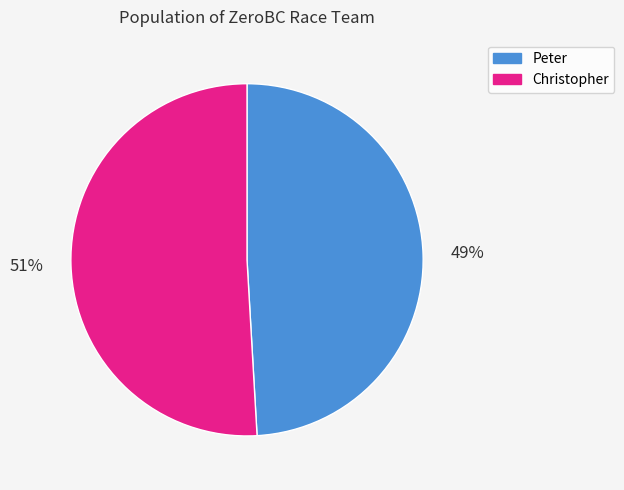

Does Christopher account for over 50% of the chart?

Yes